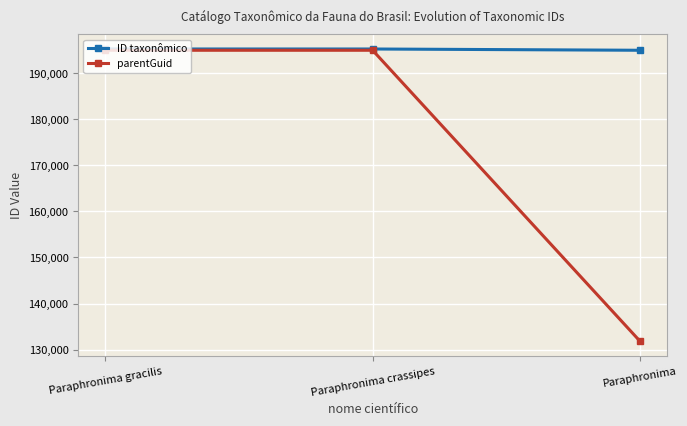

The ID taxonômico series shows 48792 at Paraphronima crassipes. True or false?

False